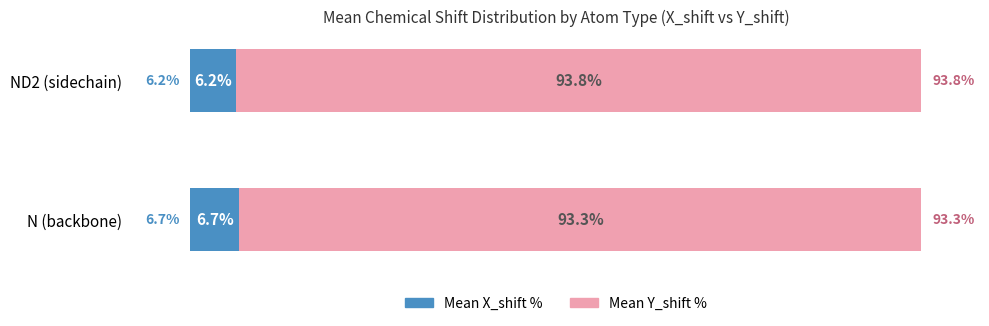

Where is Mean X_shift % nearest to the value 6?

ND2 (sidechain)